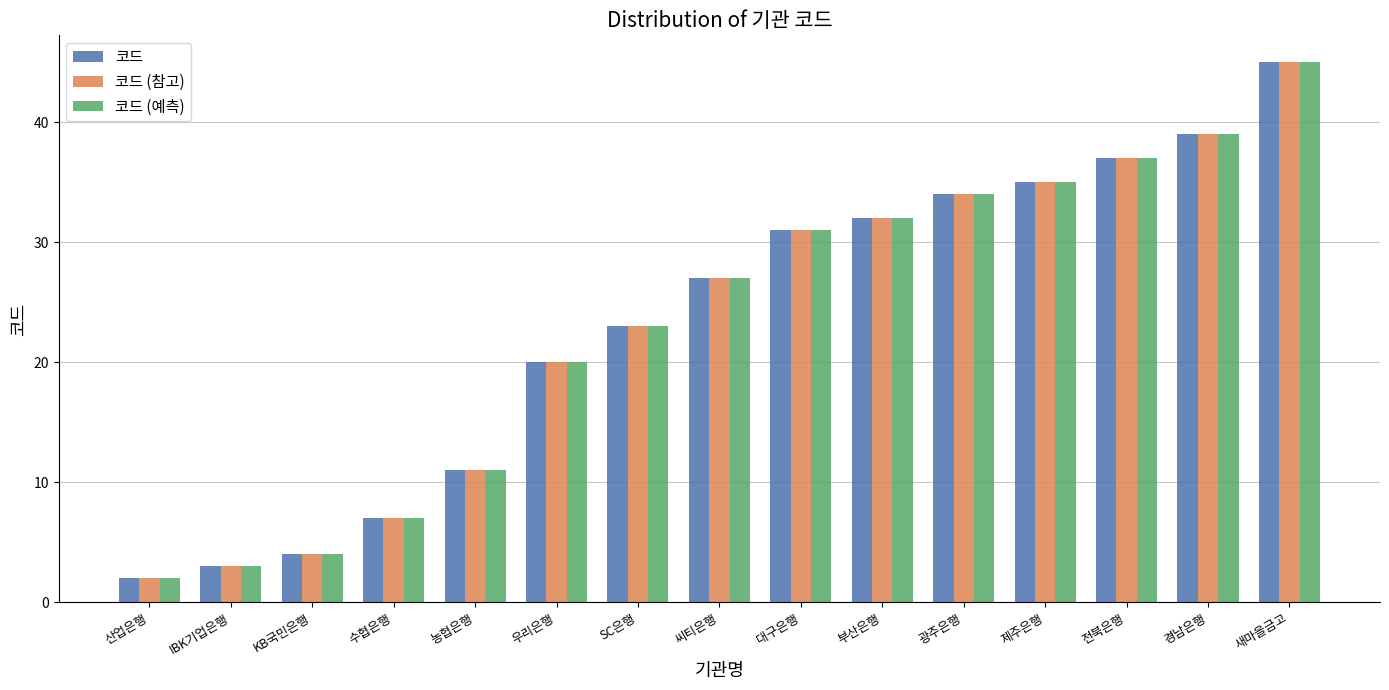

List the labels in order of 코드 (예측) value, smallest first.

산업은행, IBK기업은행, KB국민은행, 수협은행, 농협은행, 우리은행, SC은행, 씨티은행, 대구은행, 부산은행, 광주은행, 제주은행, 전북은행, 경남은행, 새마을금고